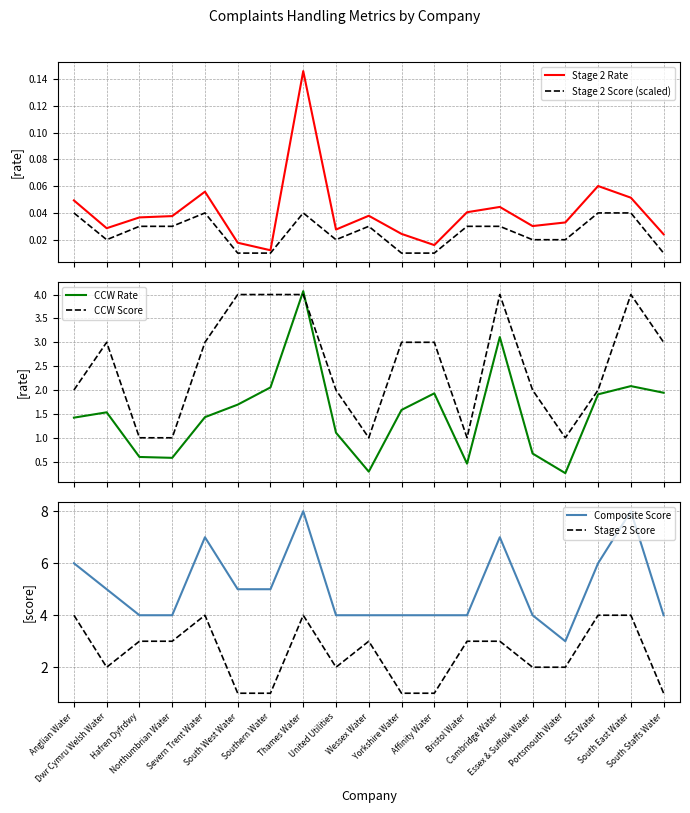

What position from the right is Anglian Water?

19